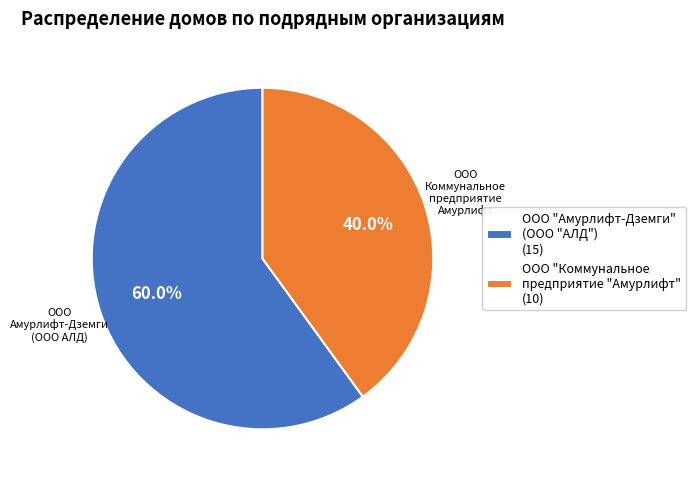

Approximately how many times larger is the value at ООО "Амурлифт-Дземги" (ООО "АЛД") (15) compared to ООО "Коммунальное предприятие "Амурлифт" (10)?

1.5